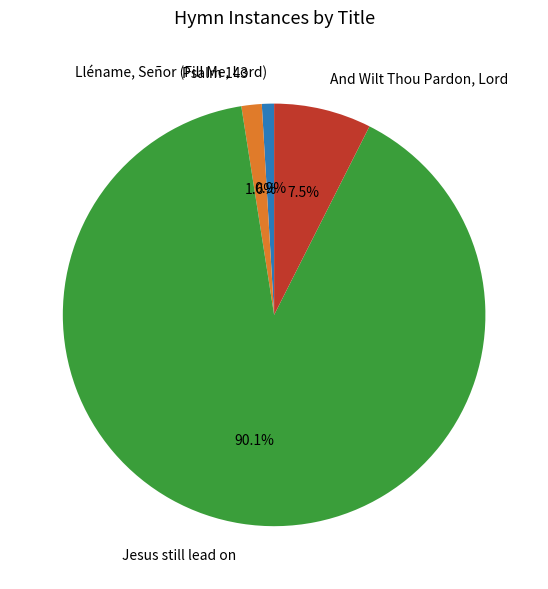

Count the number of slices in the pie.

4